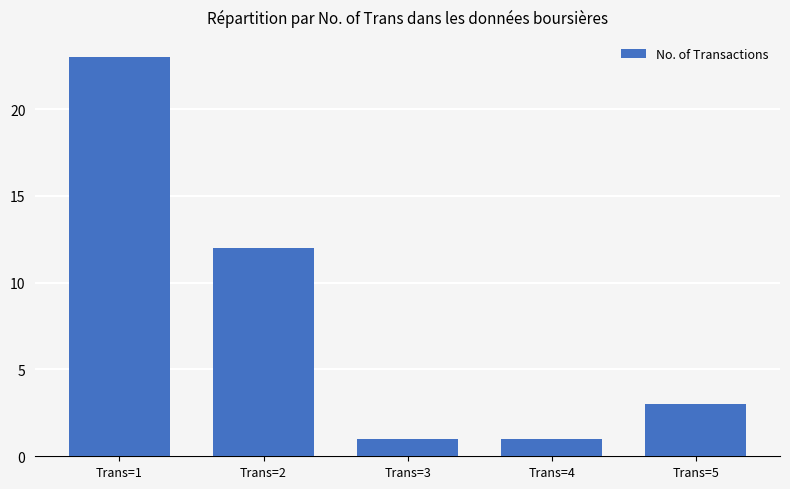

Between Trans=5 and Trans=4, which is larger?

Trans=5